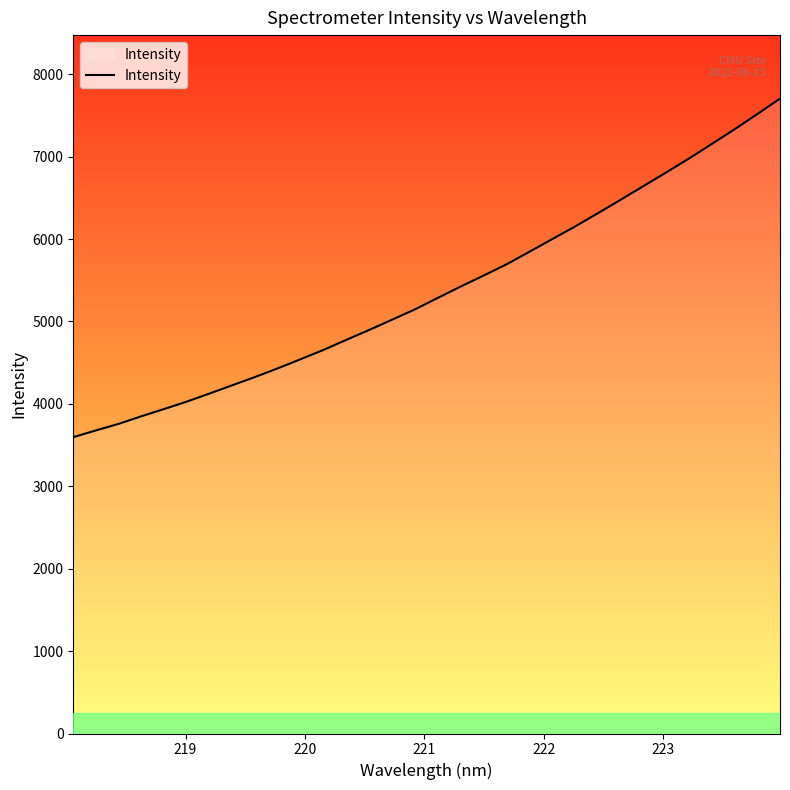

What is the greatest value displayed?

7704.7